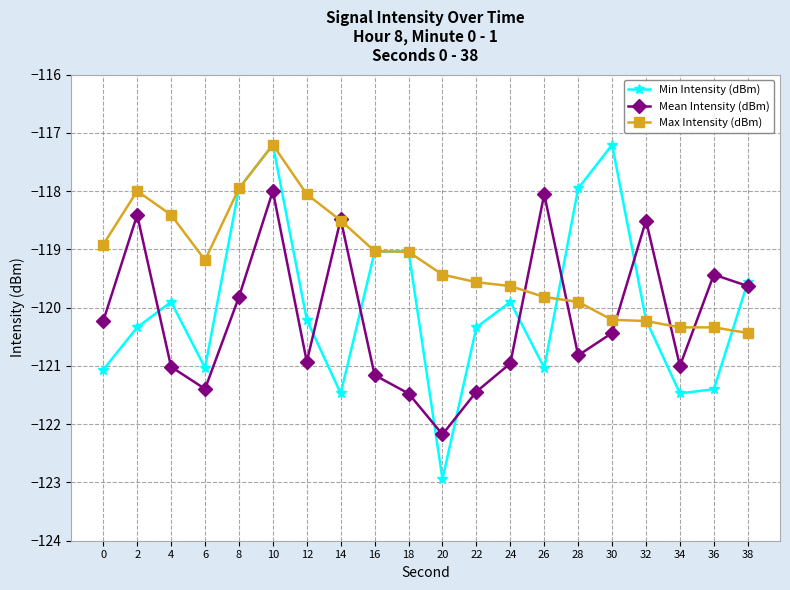

Read the Max Intensity (dBm) value at 16.

-119.0